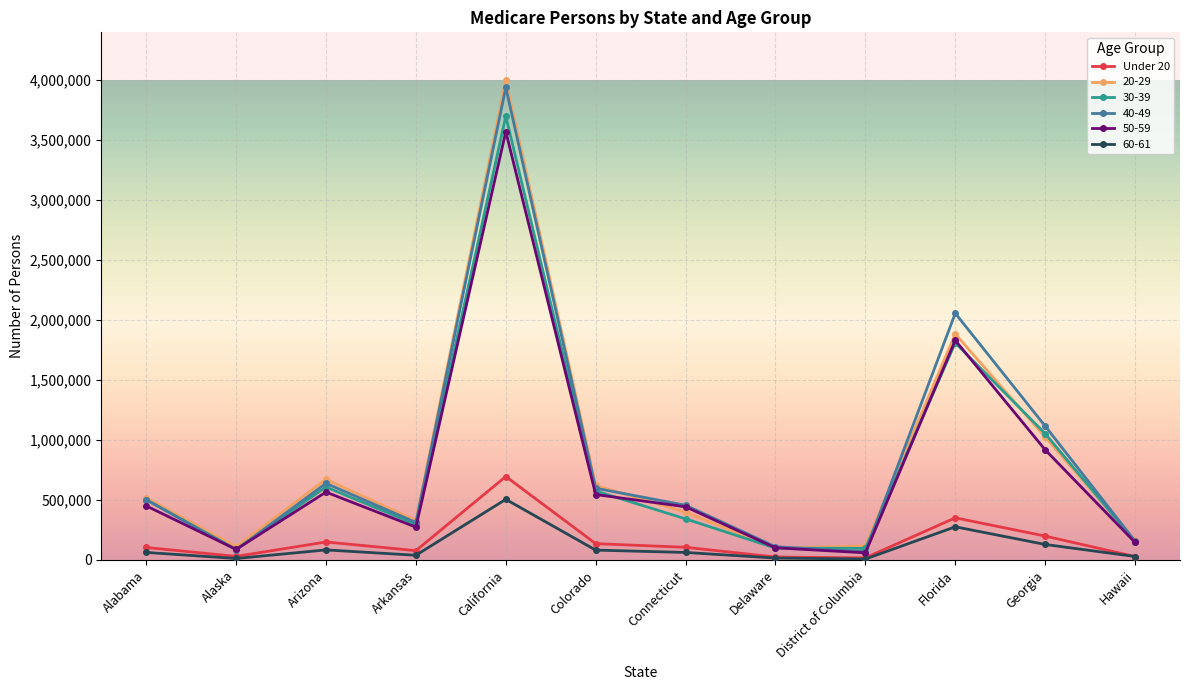

At which category is the sum across all series the highest?

California